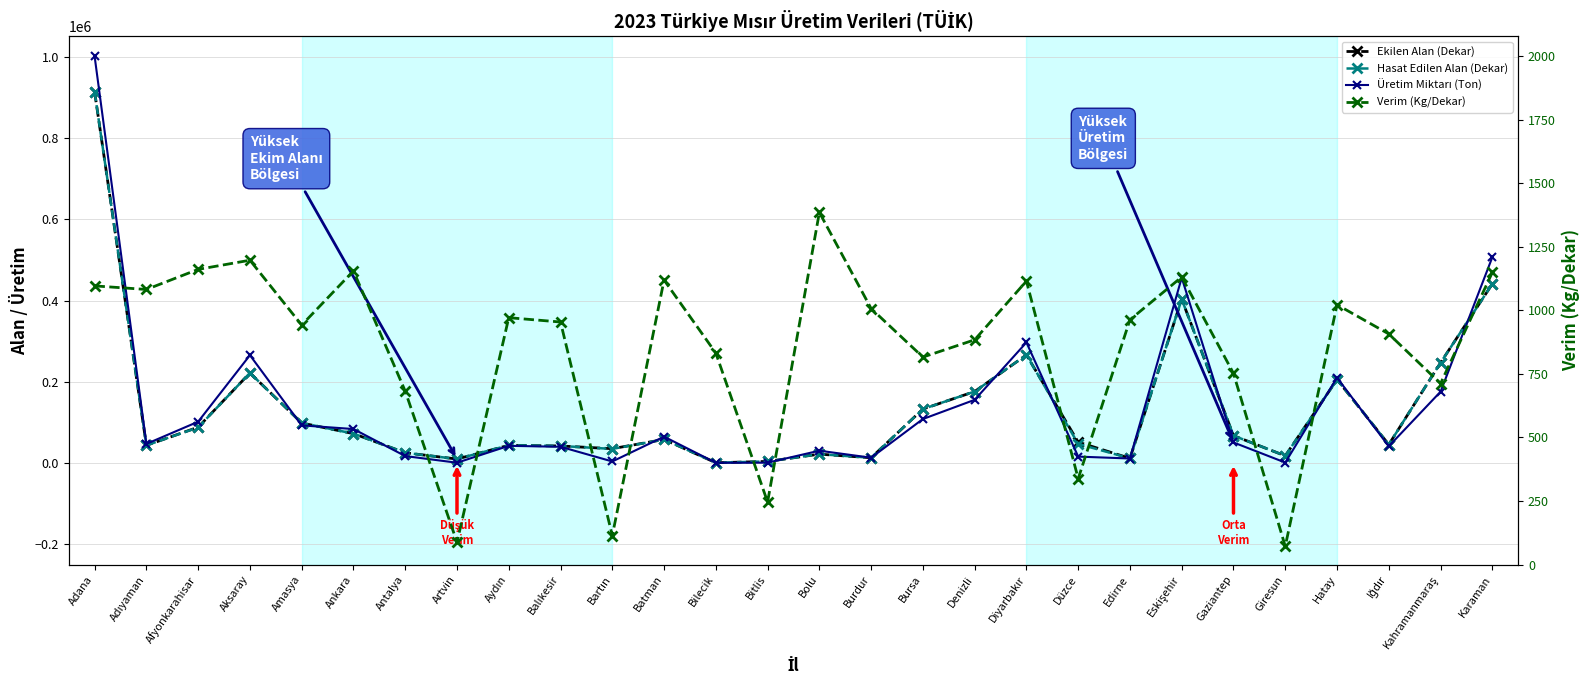

Reading left to right, extract all data points from this chart.

Ekilen Alan (Dekar): Adana=913935	Adıyaman=43635	Afyonkarahisar=88331	Aksaray=222000	Amasya=98675	Ankara=72584	Antalya=25358	Artvin=9963	Aydın=43770	Balıkesir=42119	Bartın=35460	Batman=58160	Bilecik=864	Bitlis=4100	Bolu=22016	Burdur=13096	Bursa=133038	Denizli=176228	Diyarbakır=266401	Düzce=51633	Edirne=11710	Eskişehir=403580	Gaziantep=67605	Giresun=17817	Hatay=205782	Iğdır=45600	Kahramanmaraş=247080	Karaman=441314
Hasat Edilen Alan (Dekar): Adana=913935	Adıyaman=43635	Afyonkarahisar=87831	Aksaray=222000	Amasya=98675	Ankara=72584	Antalya=25358	Artvin=9963	Aydın=43770	Balıkesir=42119	Bartın=34921	Batman=58160	Bilecik=864	Bitlis=4100	Bolu=22016	Burdur=13096	Bursa=133038	Denizli=176228	Diyarbakır=266376	Düzce=47235	Edirne=11710	Eskişehir=403580	Gaziantep=67605	Giresun=17817	Hatay=205782	Iğdır=45600	Kahramanmaraş=247080	Karaman=441314
Üretim Miktarı (Ton): Adana=1001455	Adıyaman=47213	Afyonkarahisar=101939	Aksaray=265708	Amasya=92913	Ankara=83845	Antalya=17291	Artvin=873	Aydın=42501	Balıkesir=40197	Bartın=3979	Batman=65099	Bilecik=719	Bitlis=1010	Bolu=30493	Burdur=13185	Bursa=108529	Denizli=155796	Diyarbakır=297110	Düzce=15949	Edirne=11271	Eskişehir=456485	Gaziantep=50835	Giresun=1277	Hatay=210257	Iğdır=41362	Kahramanmaraş=175828	Karaman=506979
Verim (Kg/Dekar): Adana=1096	Adıyaman=1082	Afyonkarahisar=1161	Aksaray=1197	Amasya=942	Ankara=1155	Antalya=682	Artvin=88	Aydın=971	Balıkesir=954	Bartın=114	Batman=1119	Bilecik=832	Bitlis=246	Bolu=1385	Burdur=1007	Bursa=816	Denizli=884	Diyarbakır=1115	Düzce=338	Edirne=963	Eskişehir=1131	Gaziantep=752	Giresun=72	Hatay=1022	Iğdır=907	Kahramanmaraş=712	Karaman=1149